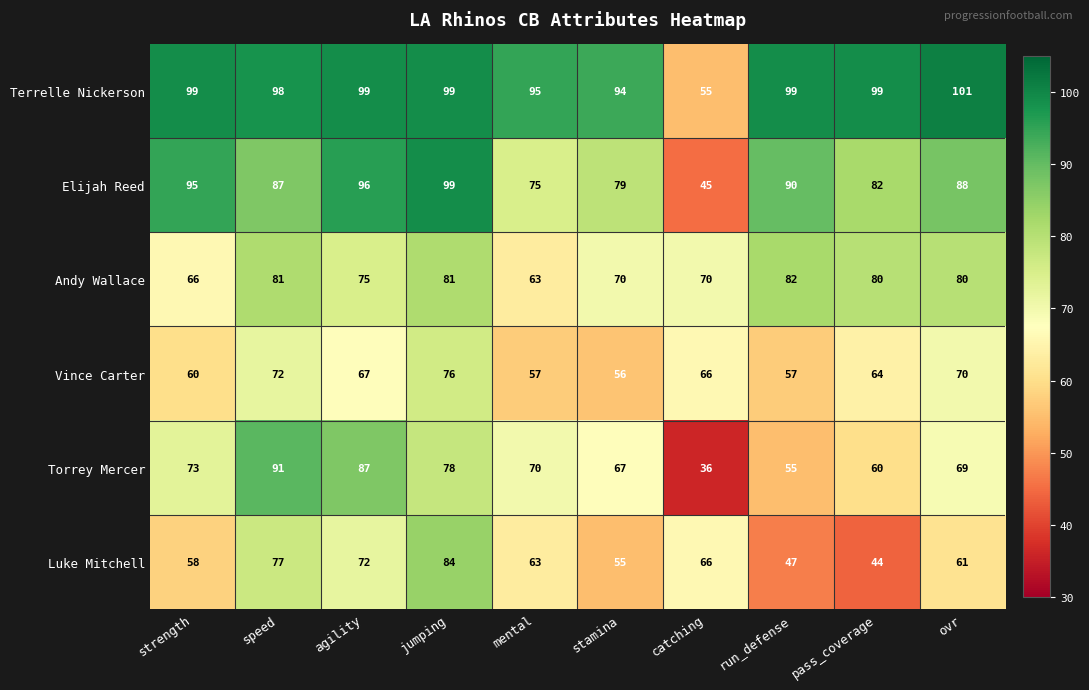

At which category is the sum across all series the highest?

jumping